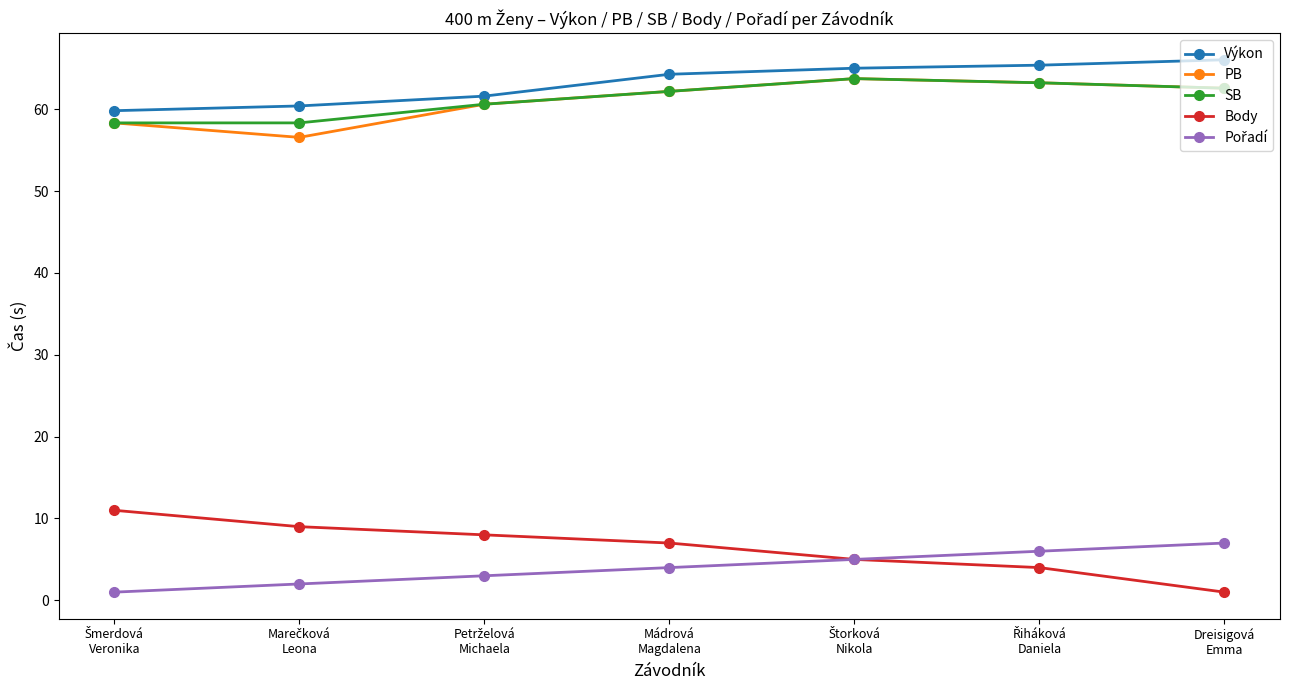

What is the lowest value of the PB series?

56.6